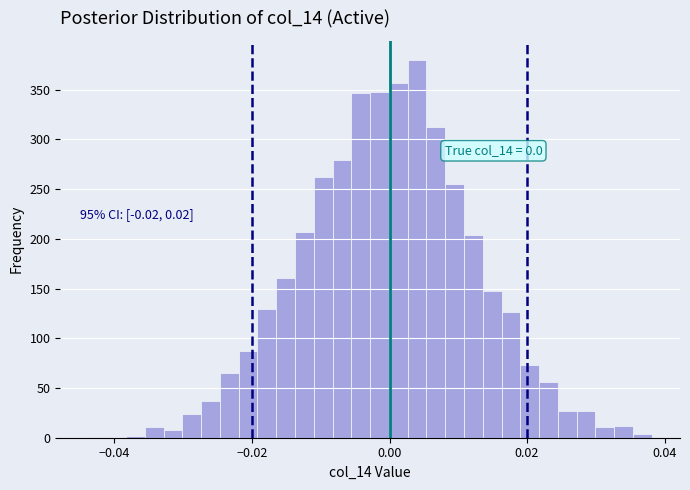

Around what value on the x-axis is the tallest bar? Give the approximate position of its centre, as read against the axis.

0.004